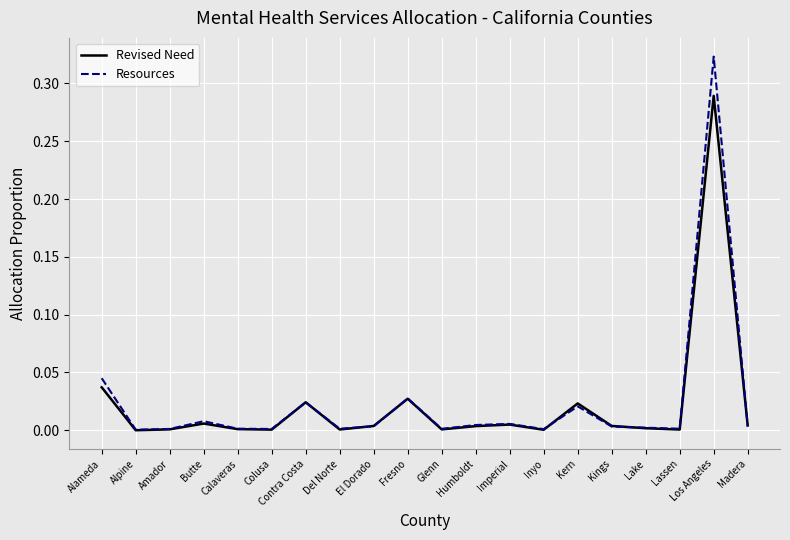

How many lines are shown in the chart?

2